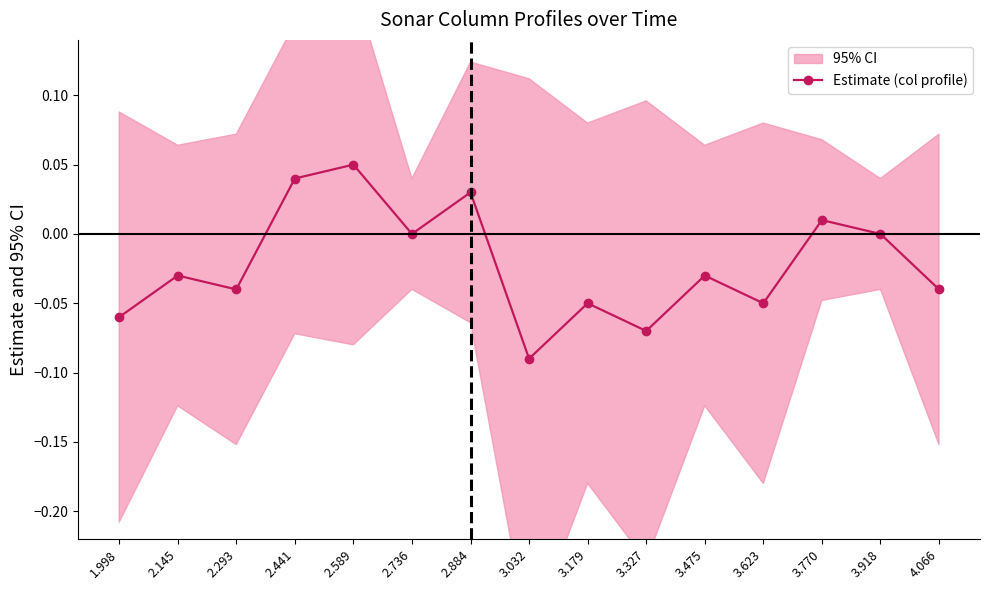

Rank the categories by value from highest to lowest.

2.589, 2.441, 2.884, 3.770, 2.736, 3.918, 2.145, 3.475, 2.293, 4.066, 3.179, 3.623, 1.998, 3.327, 3.032